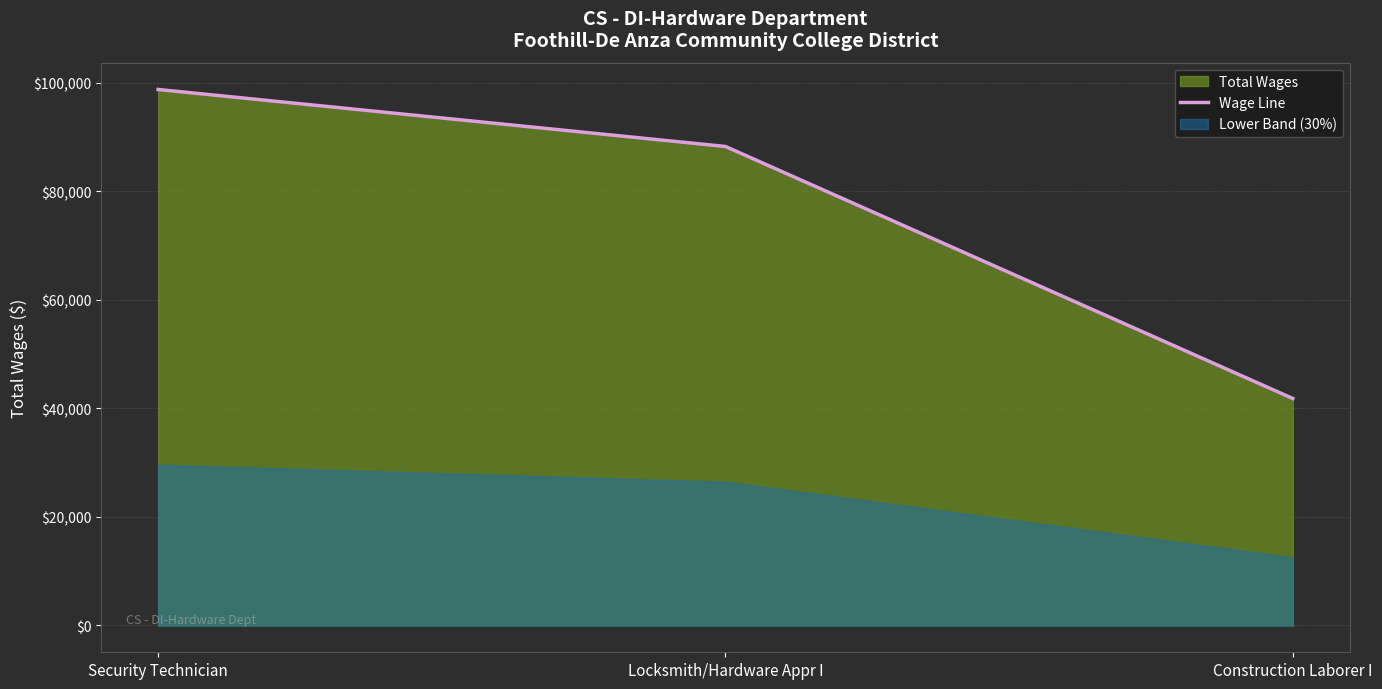

How many categories are shown in the chart?

3